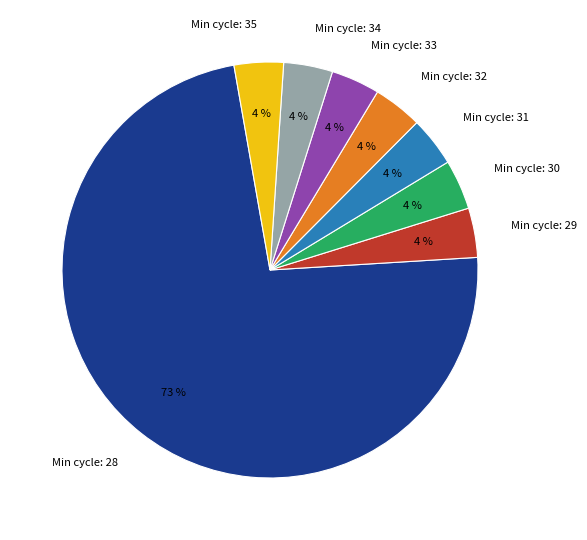

What percentage is the Min cycle: 29 slice, to the nearest percent?

4%